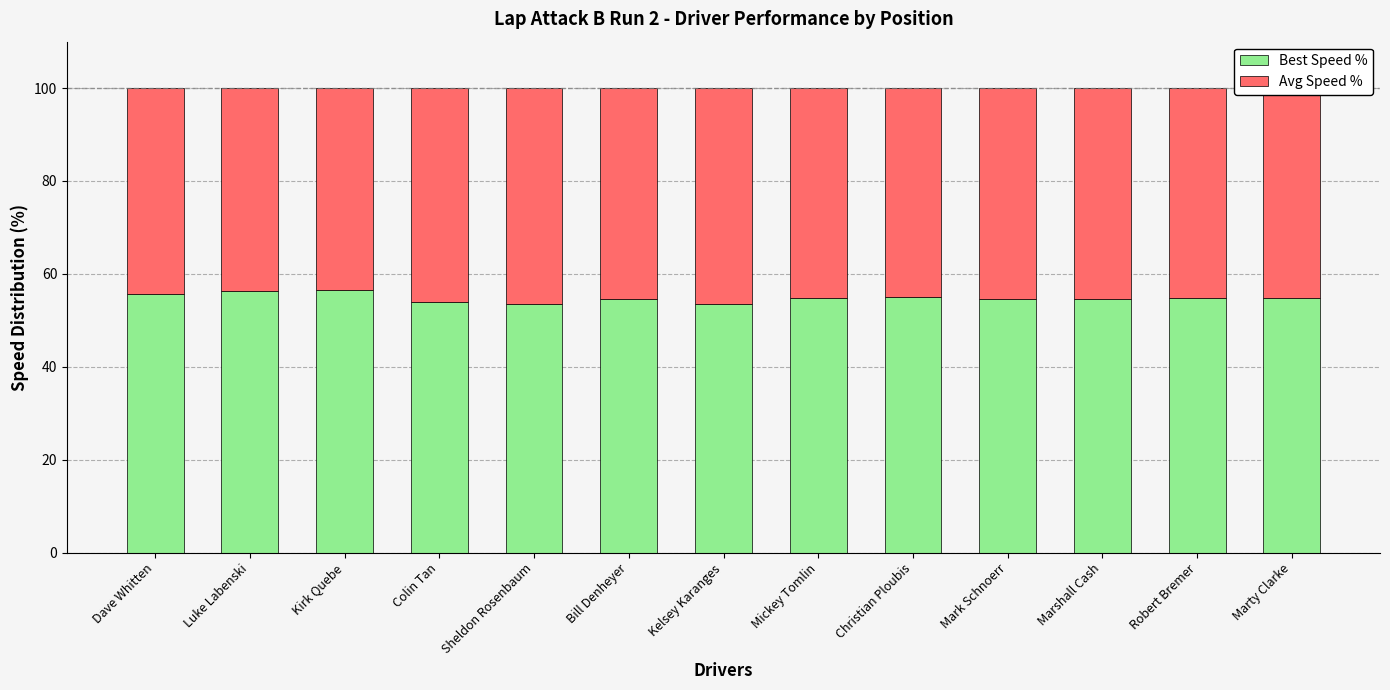

The value of Best Speed % at Luke Labenski is 56.3. True or false?

True